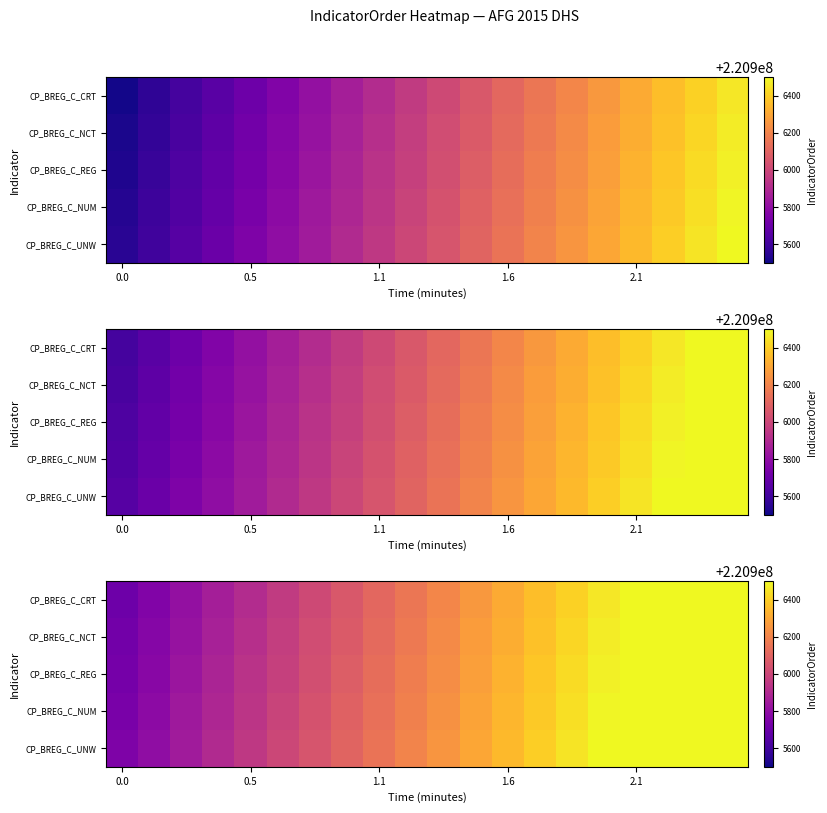

What is the difference between the highest and lowest values at 13?

40